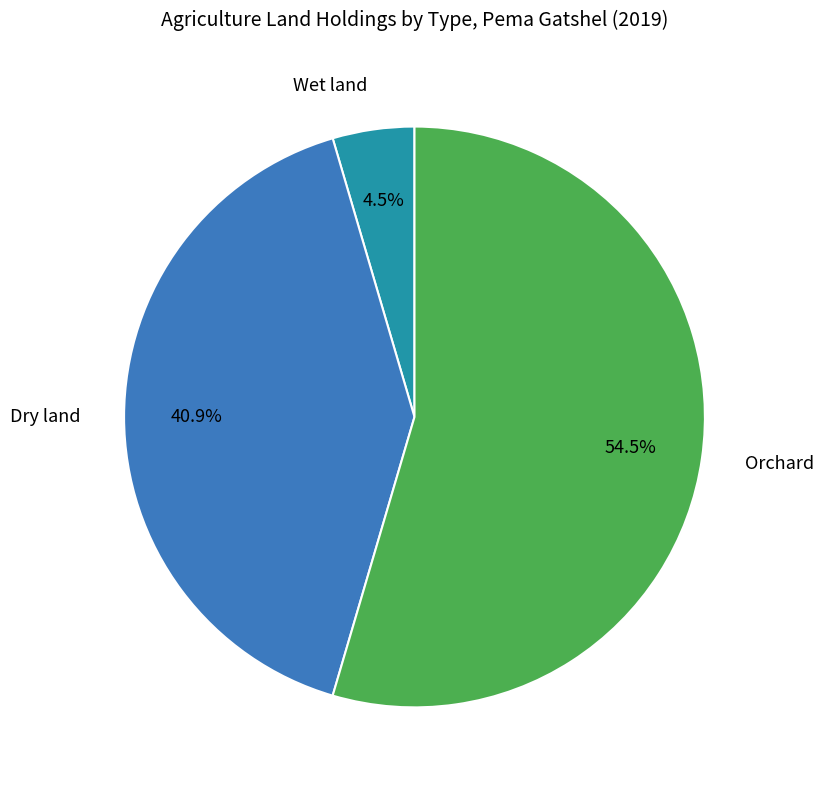

Which category accounts for the majority?

Orchard